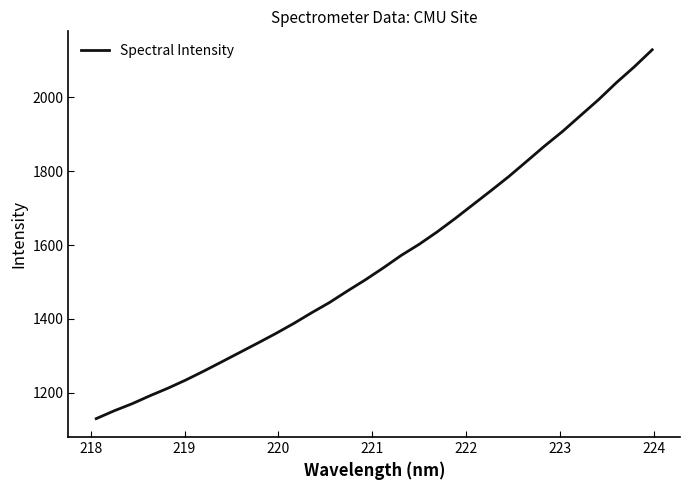

Is this an area chart (filled region under the line)?

No